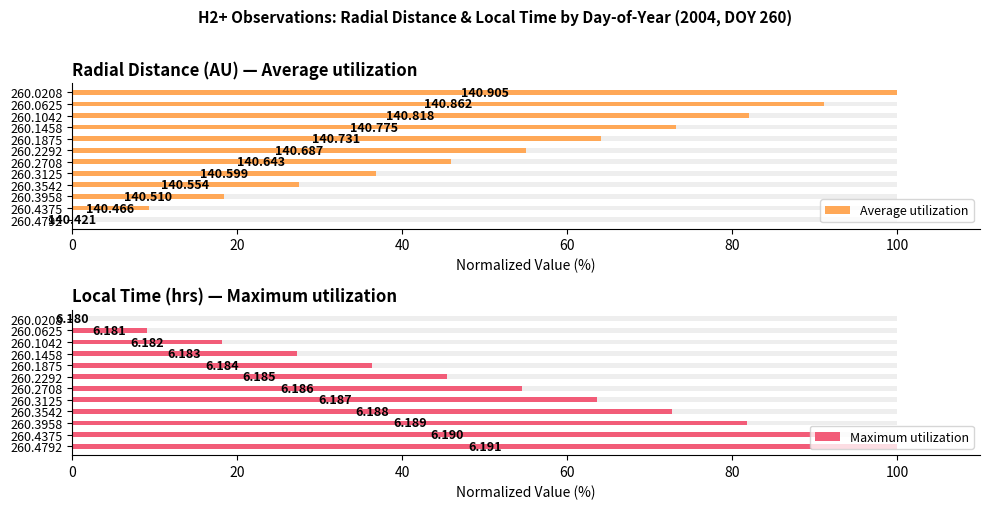

Which series has the widest spread of values?

Average utilization